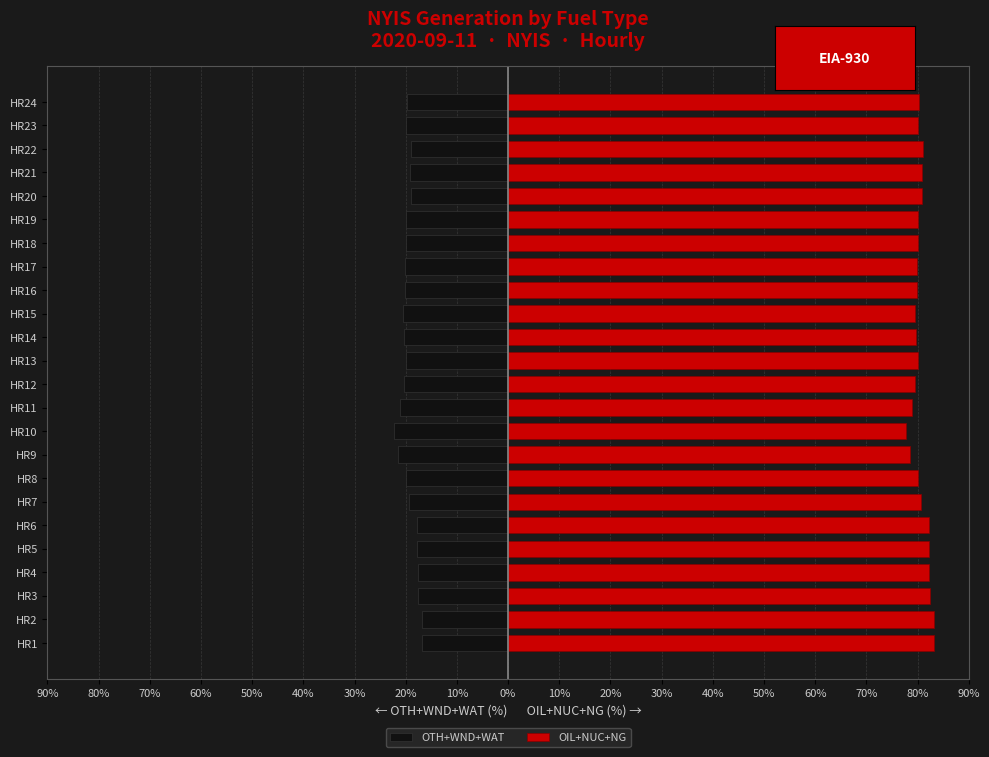

How many bars are there in total?

48